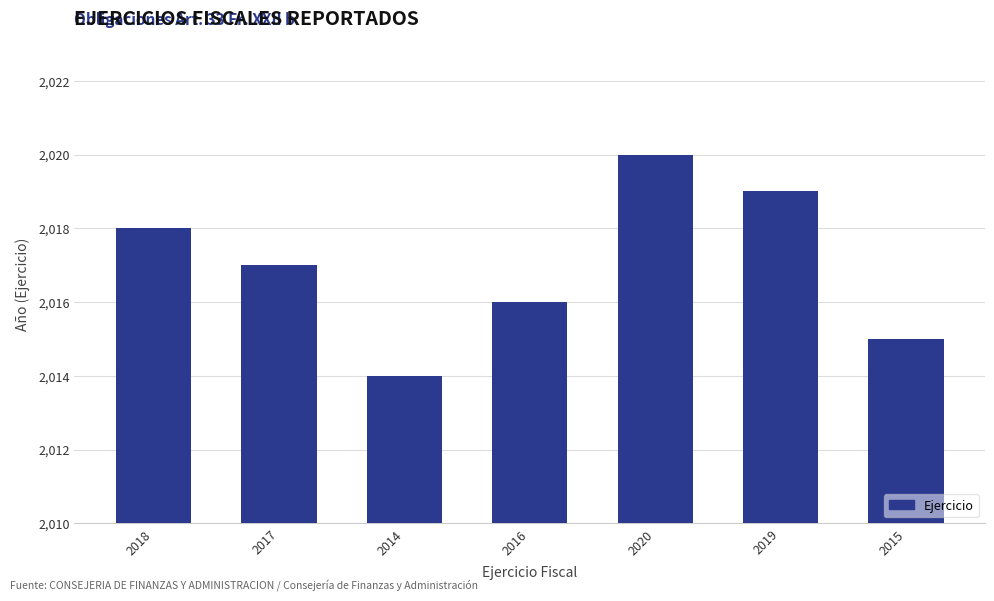

What is the sum of the values at 2016 and 2018?

4034